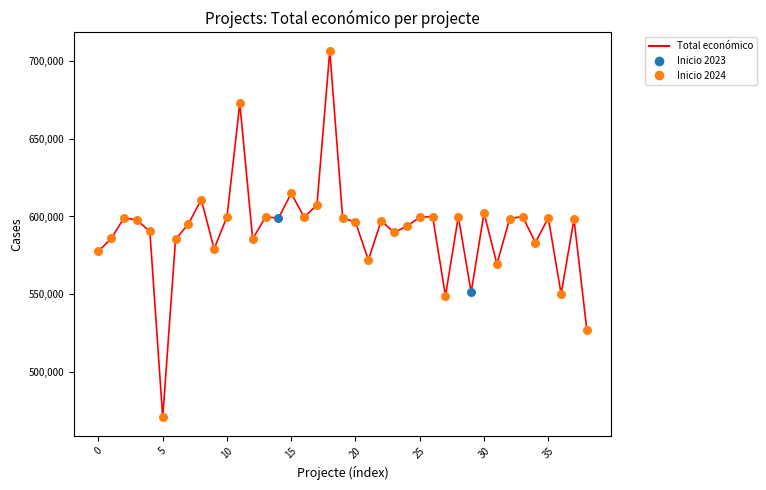

What is the smallest value displayed?

470675